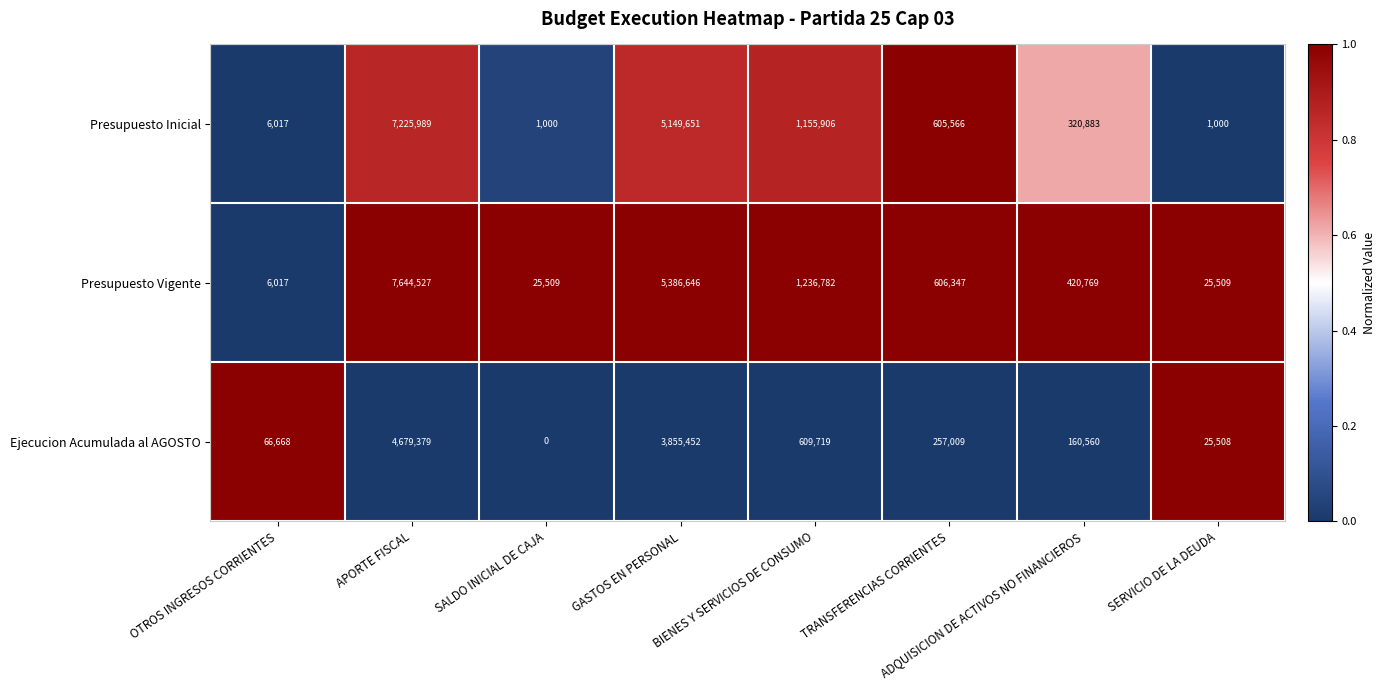

The Presupuesto Inicial series shows 1000 at SALDO INICIAL DE CAJA. True or false?

True